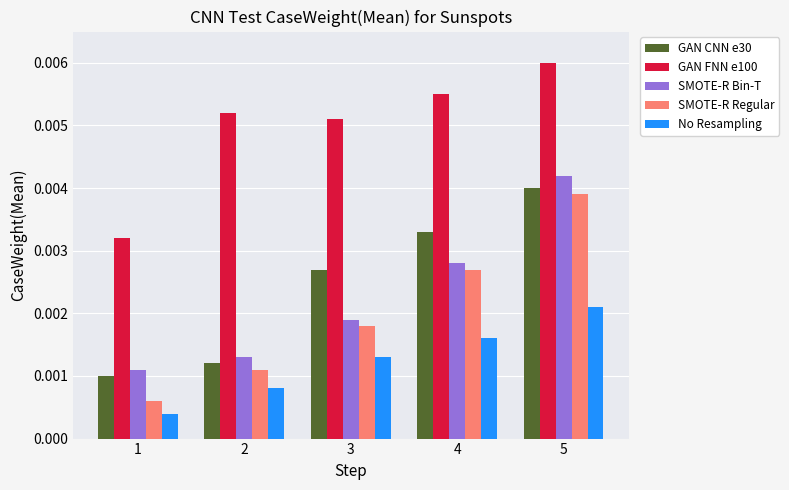

How many bars are there in each group?

5